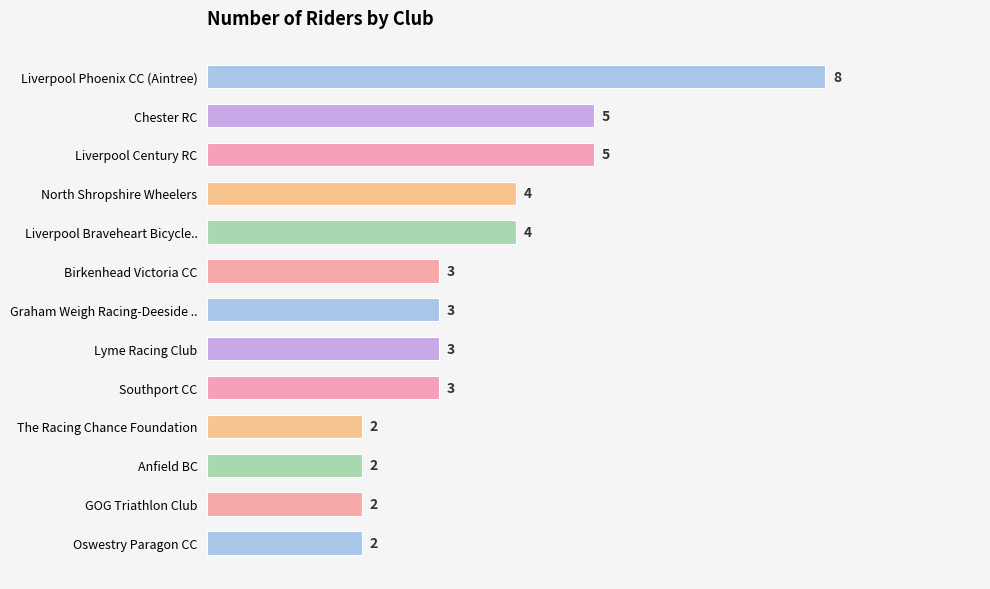

What is the smallest value displayed?

2